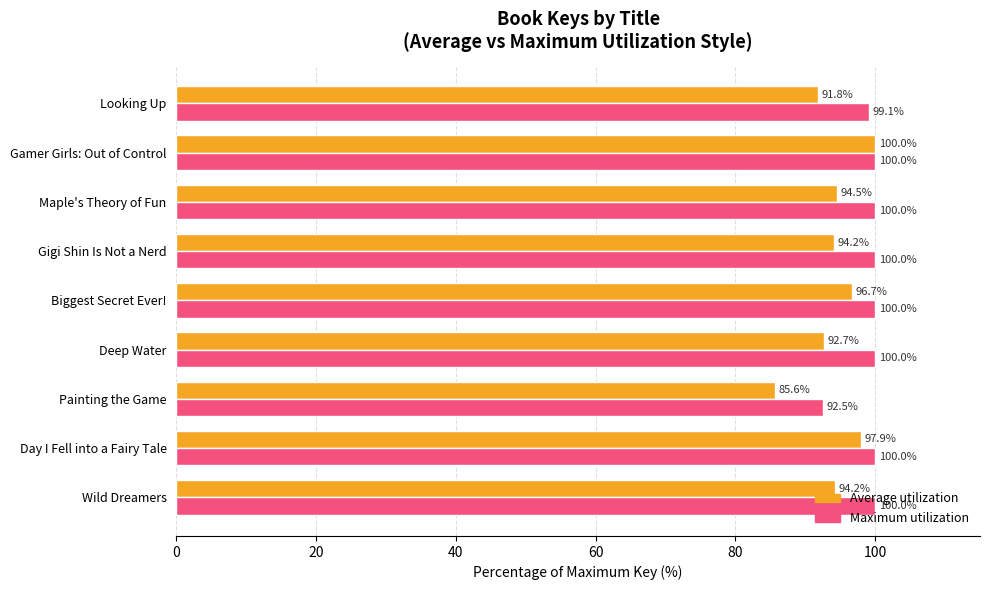

Between Wild Dreamers and Biggest Secret Ever!, which series saw the biggest shift?

Average utilization